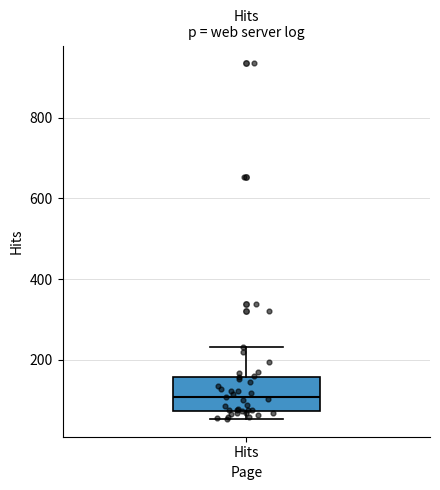

Read this box plot against the y-axis: the position of the median line, the range covered by the box, and the ends of both whiskers. The values are not printed on the chart, so give them approximately, as read against the axis.

median 100, box 80 to 160, whiskers 60 to 240